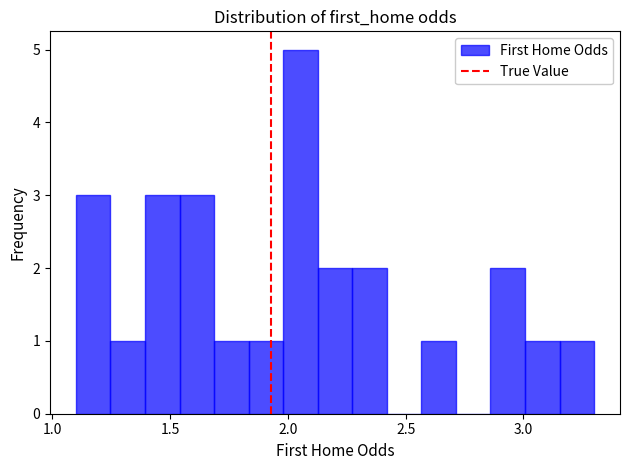

Read against the x-axis, roughly where is the centre of the tallest bar?

2.05